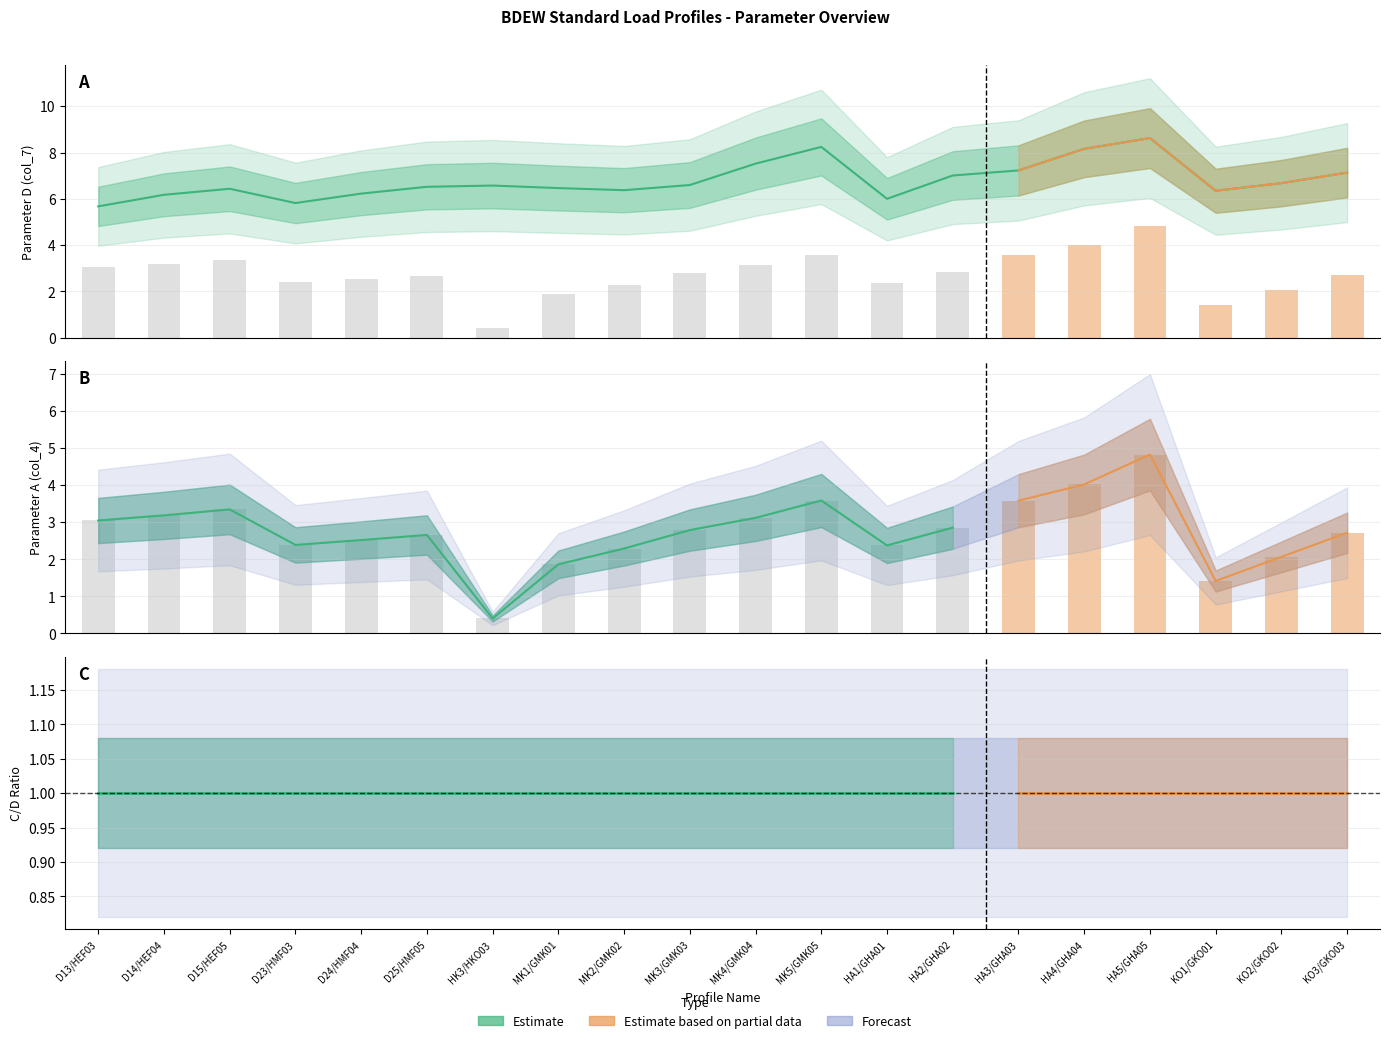

List the labels in order of A (col_4) value, largest first.

HA5/GHA05, HA4/GHA04, MK5/GMK05, HA3/GHA03, D15/HEF05, D14/HEF04, MK4/GMK04, D13/HEF03, HA2/GHA02, MK3/GMK03, KO3/GKO03, D25/HMF05, D24/HMF04, D23/HMF03, HA1/GHA01, MK2/GMK02, KO2/GKO02, MK1/GMK01, KO1/GKO01, HK3/HKO03